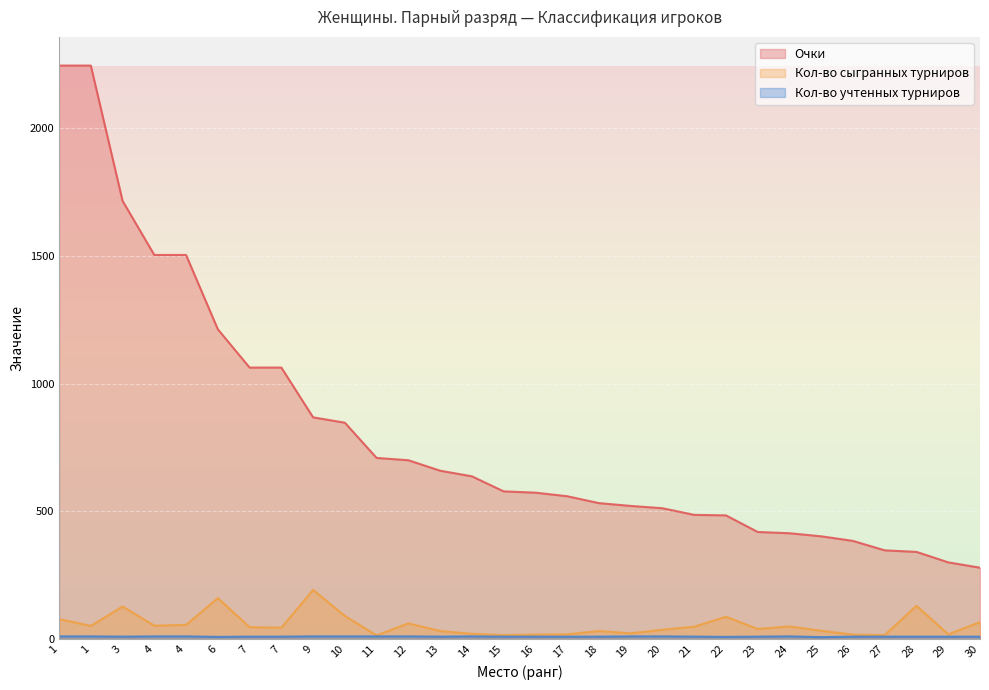

Which series has the largest range (max minus min)?

Очки